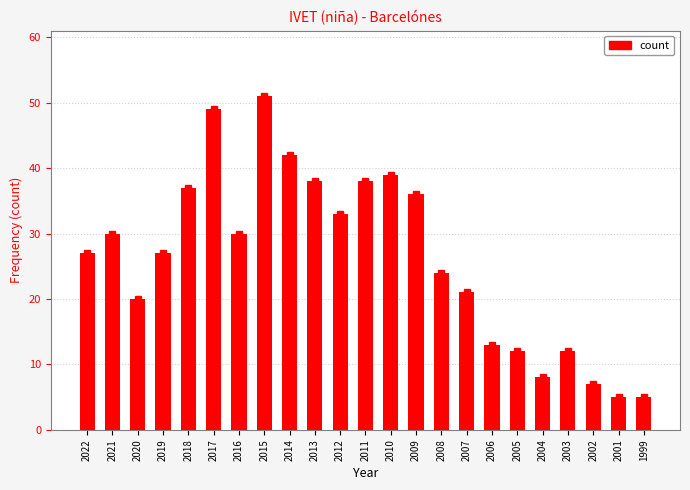

What is the smallest value displayed?

5